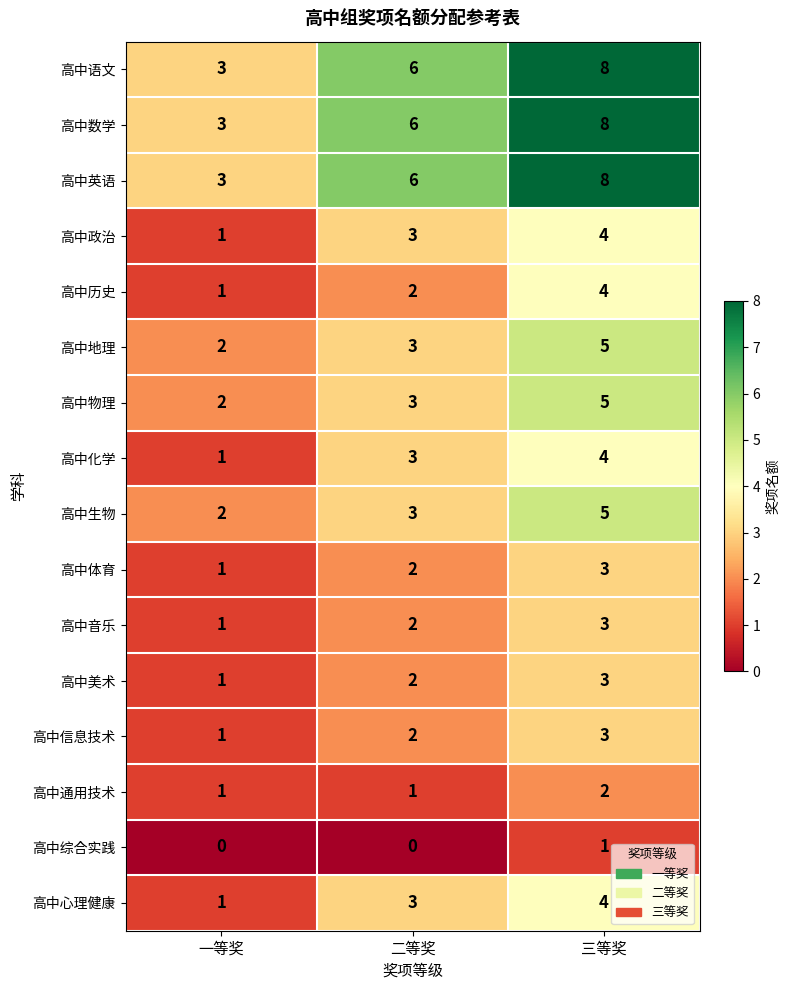

Count the 高中生物 values in the range 2 to 5.

3